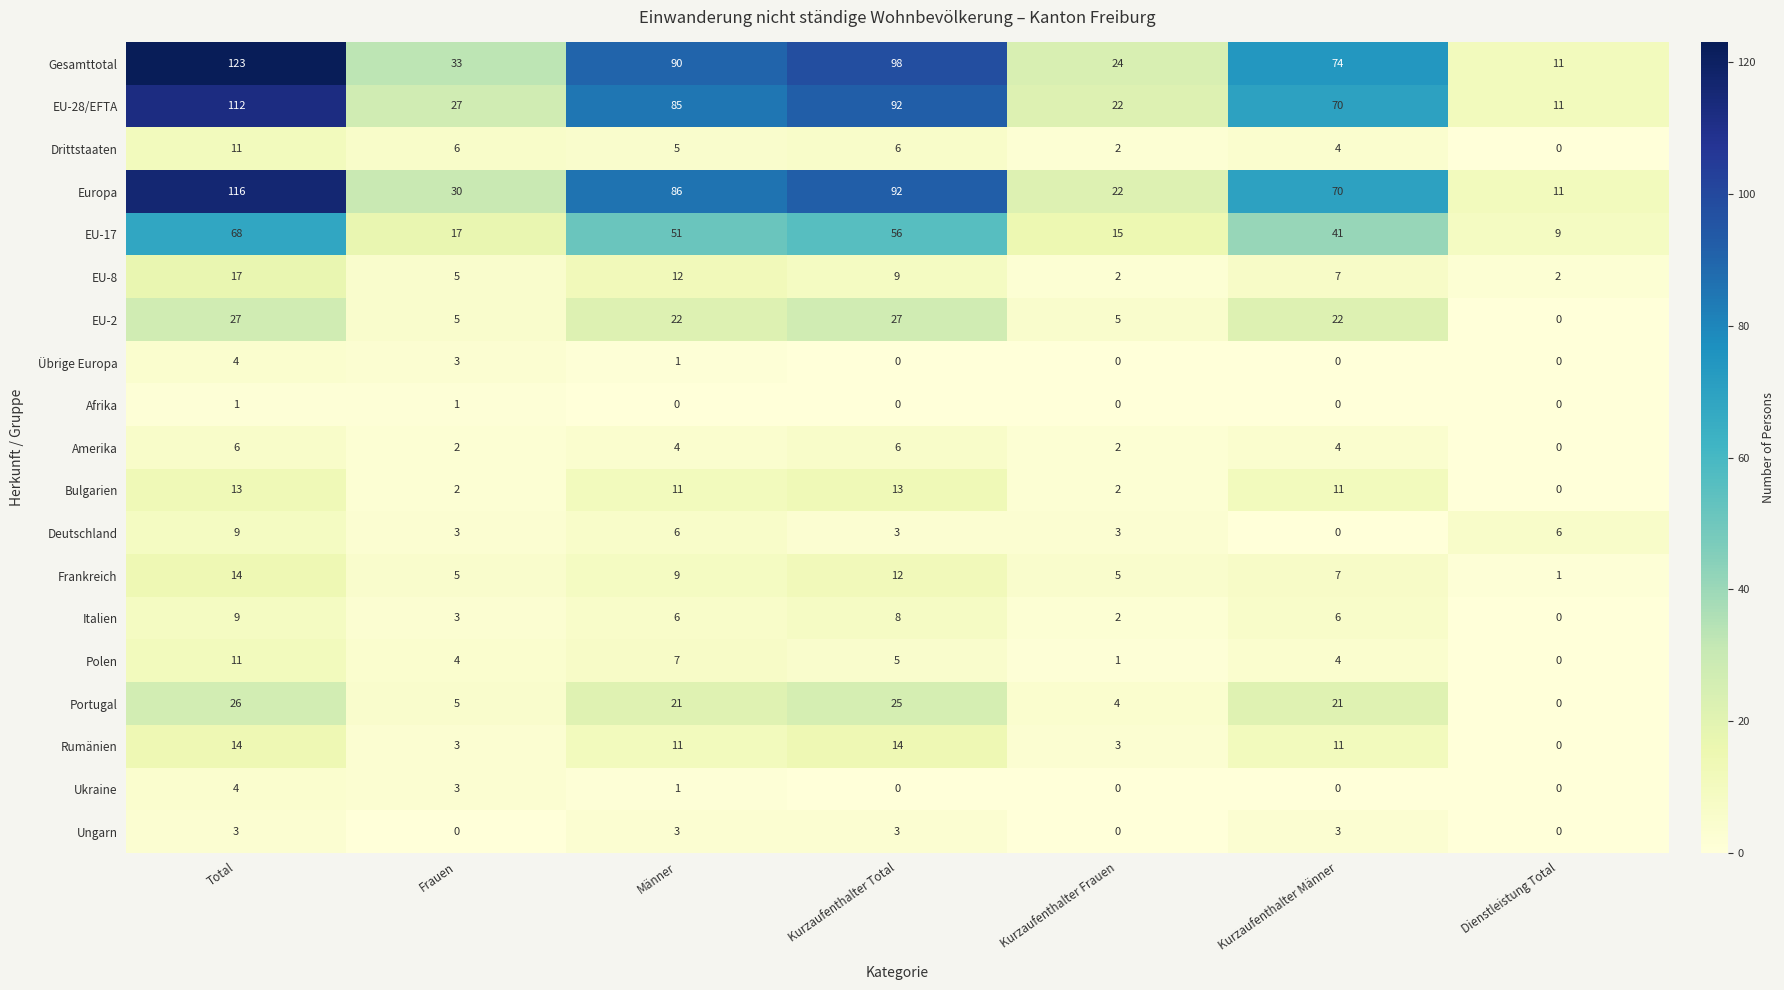

Rank the categories by EU-28/EFTA value from lowest to highest.

Dienstleistung Total, Kurzaufenthalter Frauen, Frauen, Kurzaufenthalter Männer, Männer, Kurzaufenthalter Total, Total